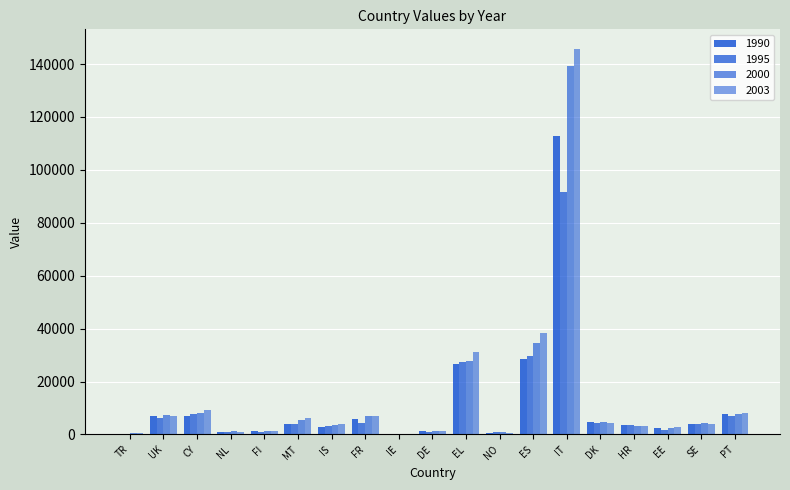

How many groups of bars are there?

19